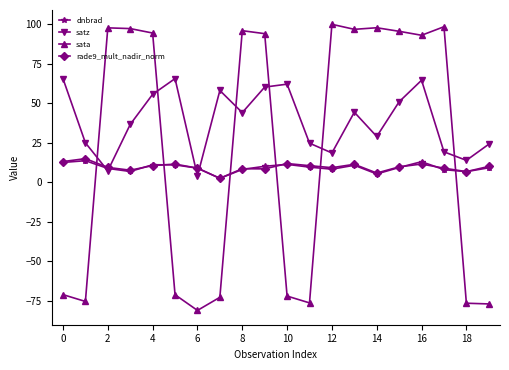

How many values in sata are below zero?

9